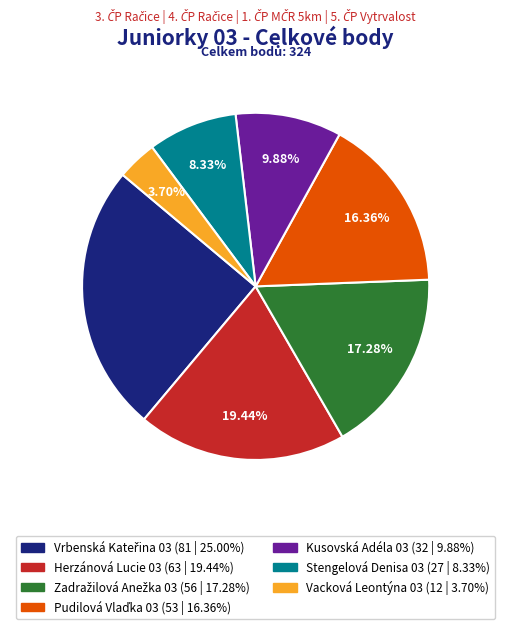

Is there any slice that represents more than half of the pie?

No